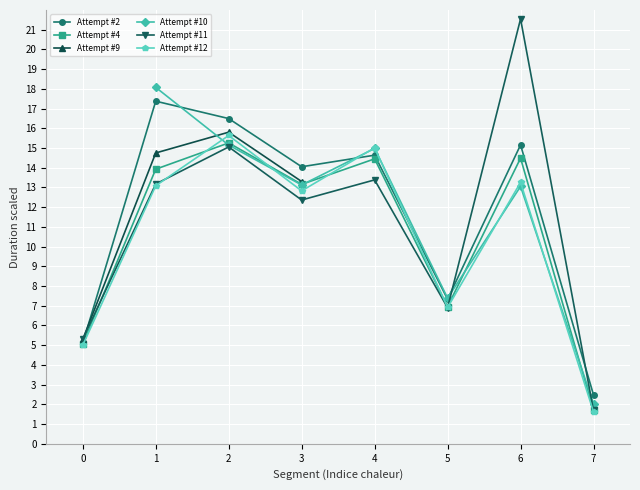

Which category has the highest value across all series?

6